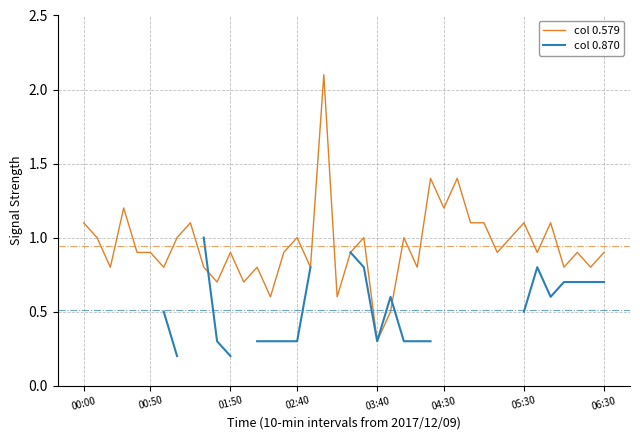

Rank the series by their maximum value, from highest to lowest.

col 0.579, col 0.870